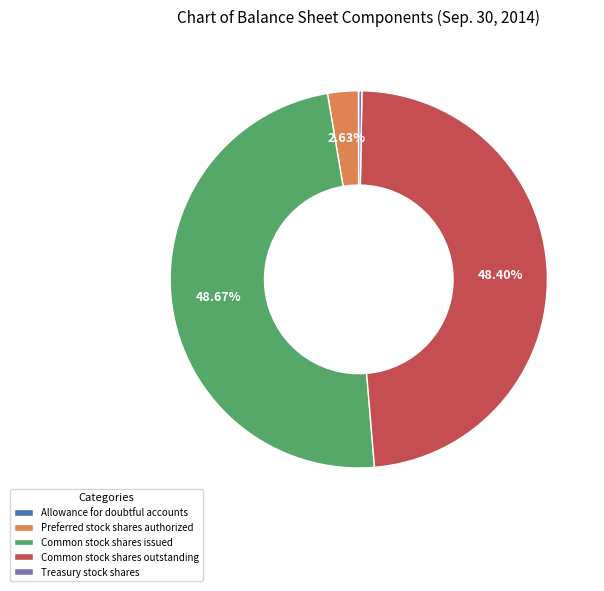

What is the ratio of the value at Common stock shares issued to the value at Common stock shares outstanding?

1.0